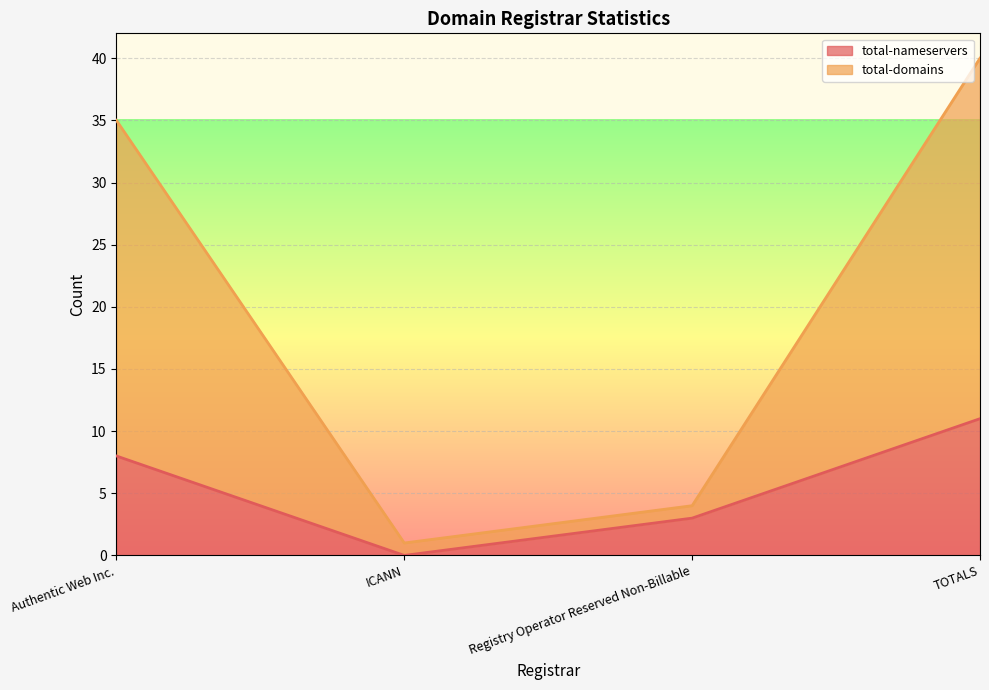

List the series in order of their overall mean, lowest first.

total-nameservers, total-domains